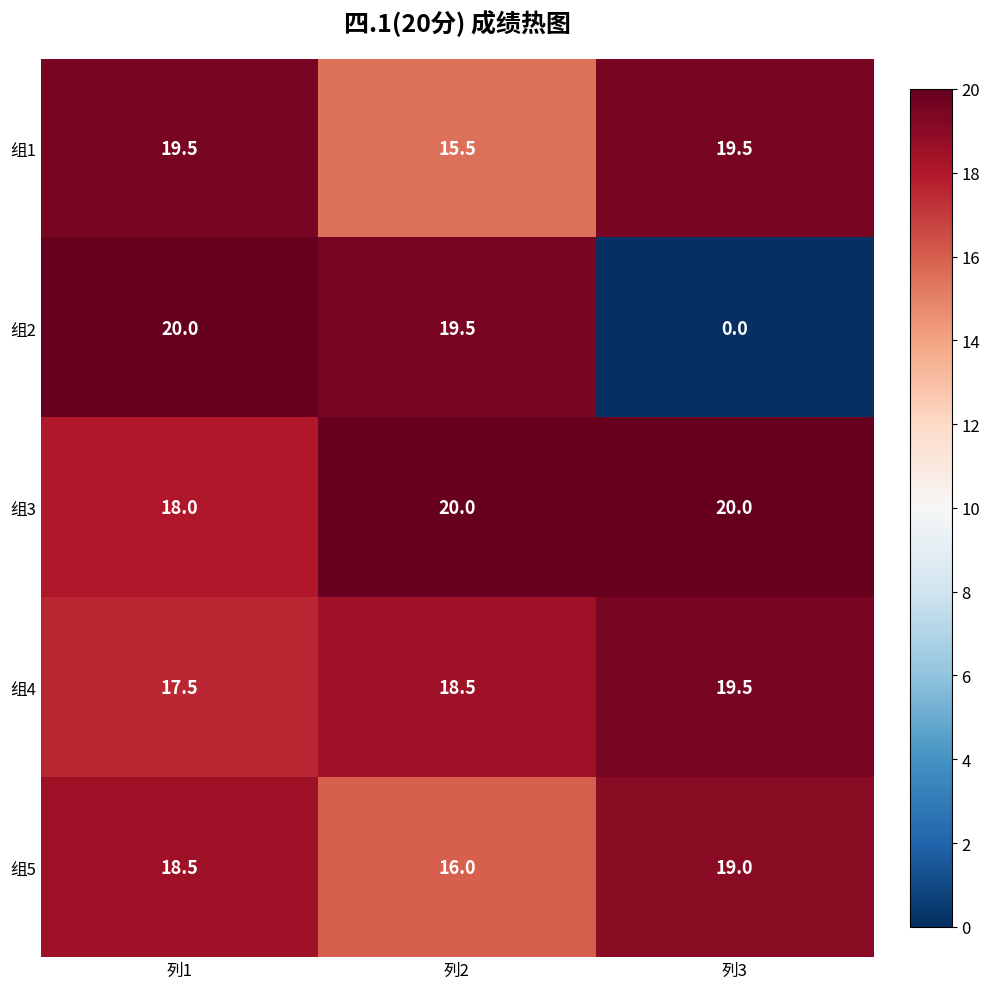

What is the total value across all series at 列1?

93.5